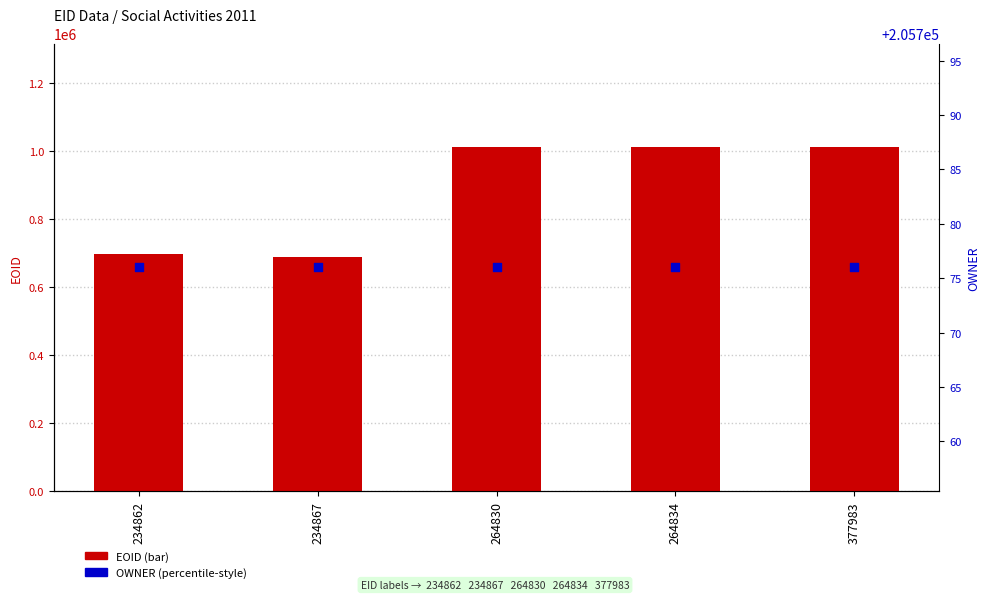

Which series has the largest Y range (max minus min)?

EOID